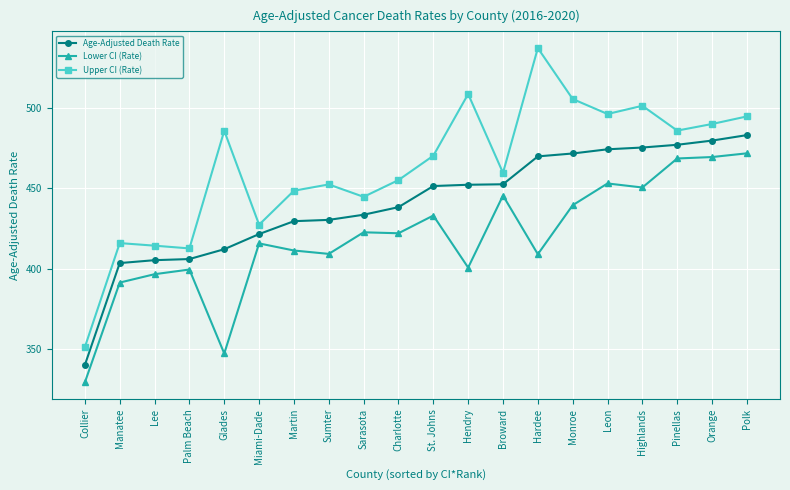

True or false: Lower CI (Rate) and Upper CI (Rate) cross at least once.

False